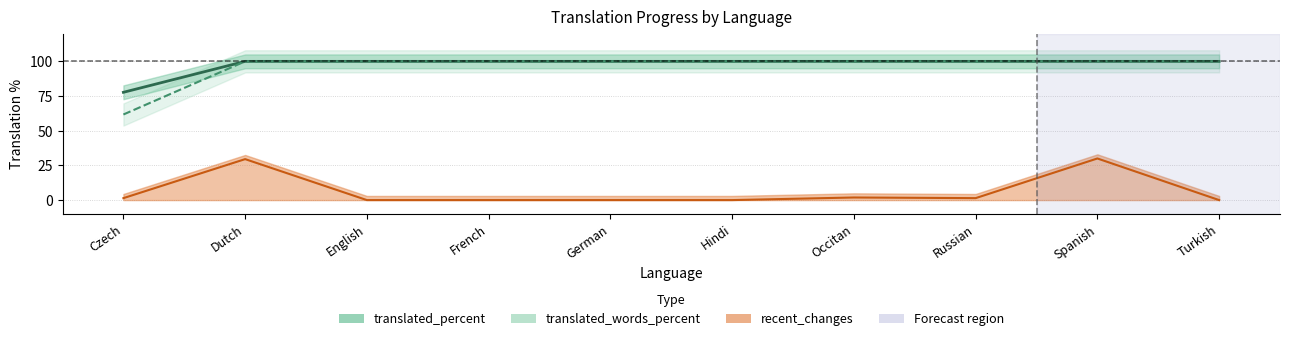

The translated_words_percent series shows 108.1 at Czech. True or false?

False